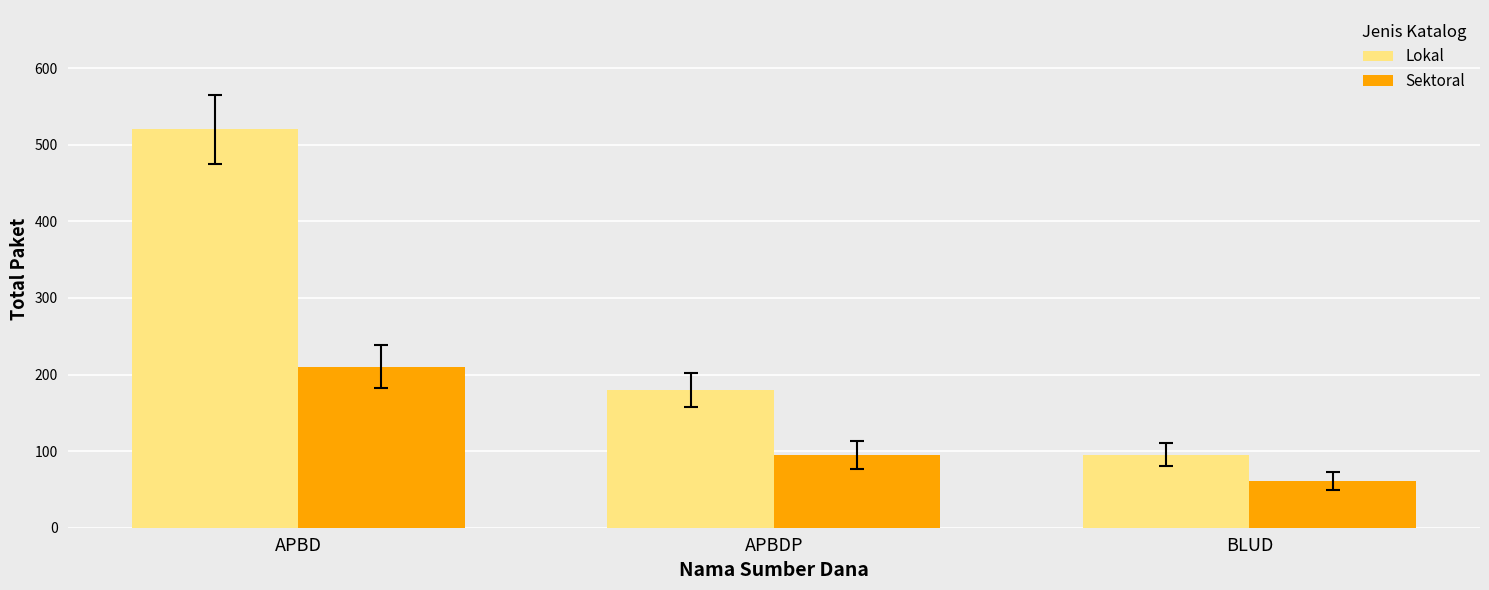

Read the Lokal value at BLUD, to the nearest 5.

95